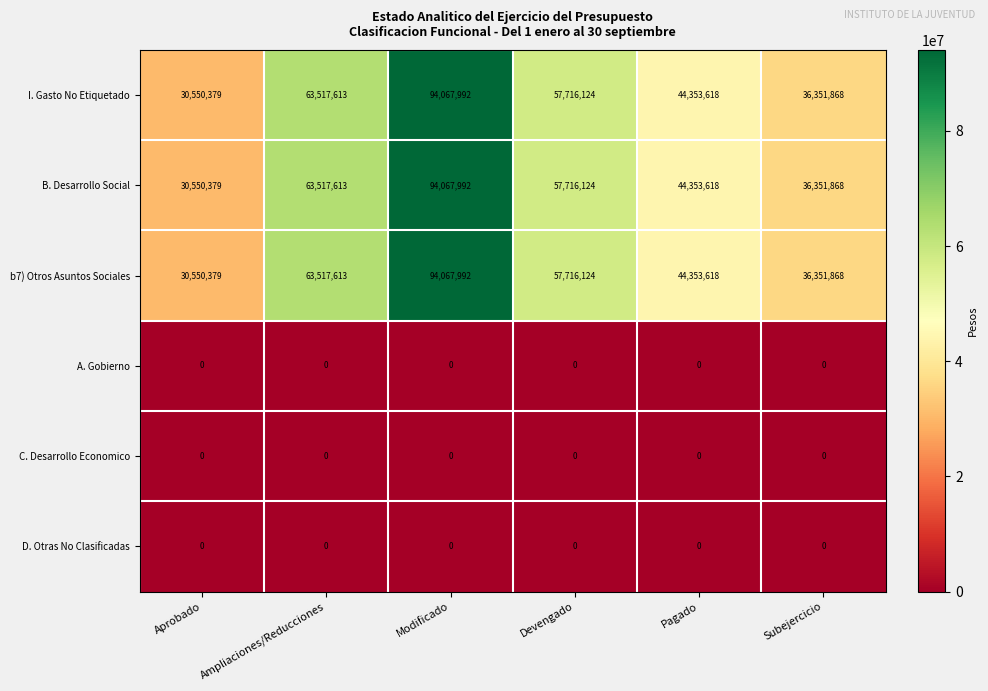

What is the difference between the second highest and second lowest values in the b7) Otros Asuntos Sociales series?

27165745